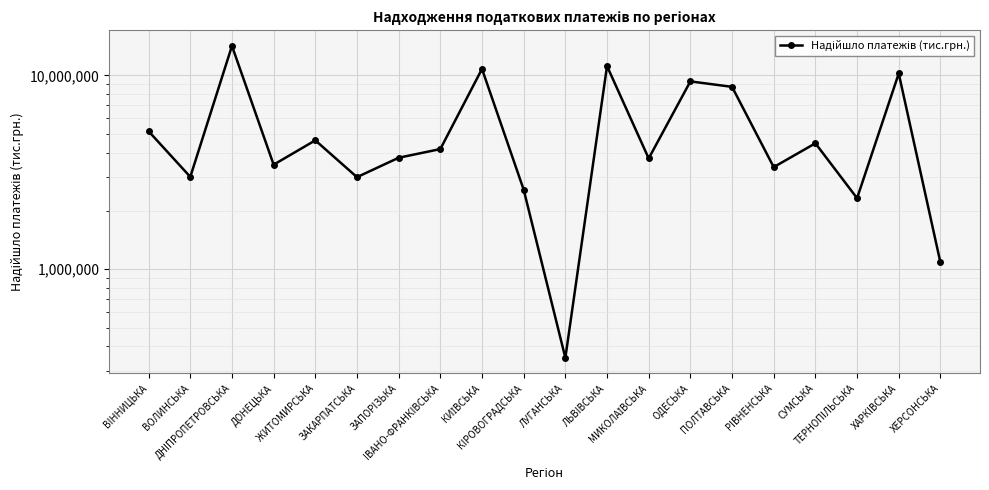

How many data points are above 4170685?

10